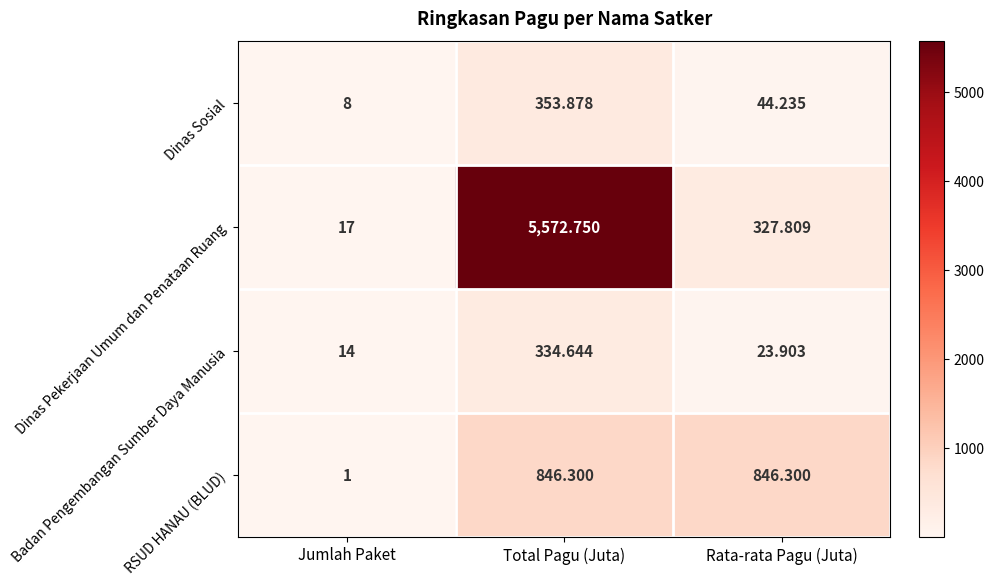

At which label does Dinas Pekerjaan Umum dan Penataan Ruang first exceed 327?

Total Pagu (Juta)